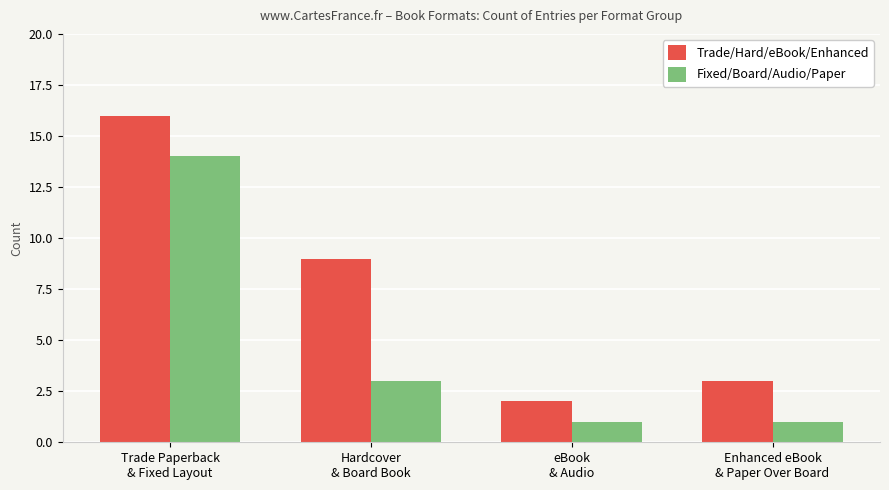

What is the difference between the maximum and second lowest values in the Trade/Hard/eBook/Enhanced series?

13